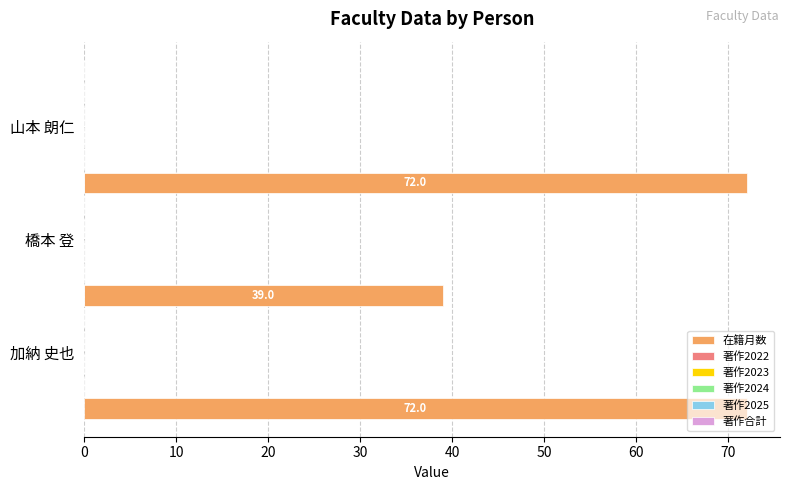

What is the difference between the maximum and minimum values?

33